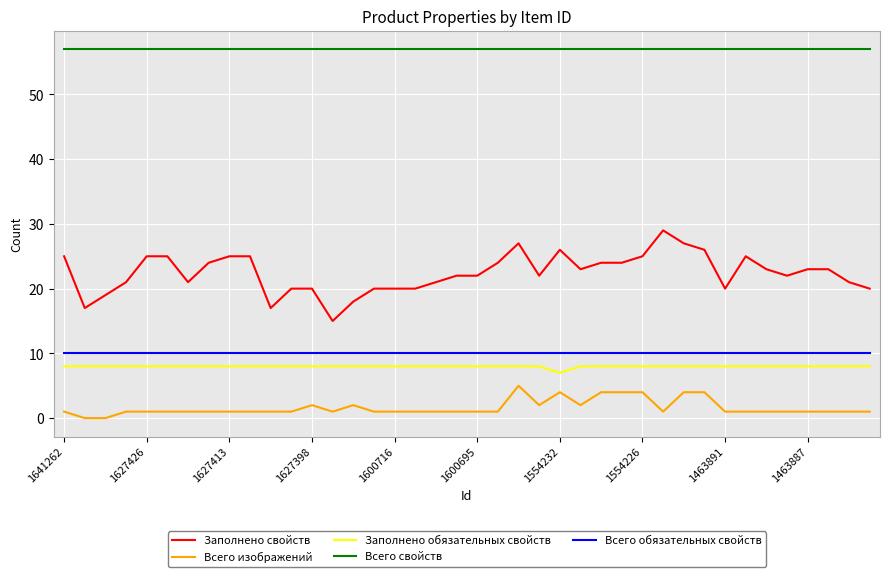

Which series has the largest range (max minus min)?

Заполнено свойств